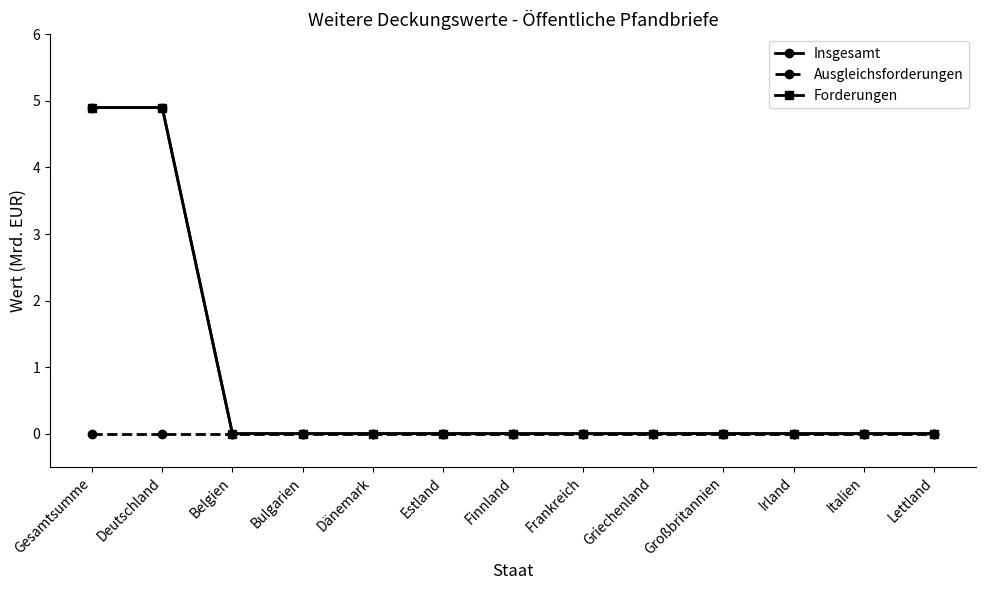

True or false: Insgesamt has more than 2 interior local peaks.

False